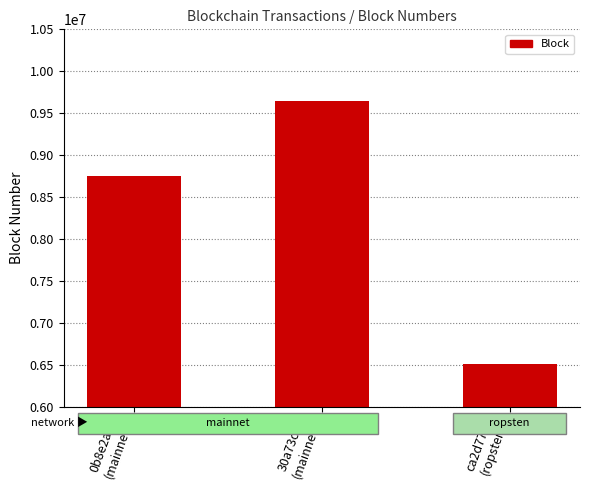

What is the label of the 3rd bar from the left?

ca2d77bc
(ropsten)